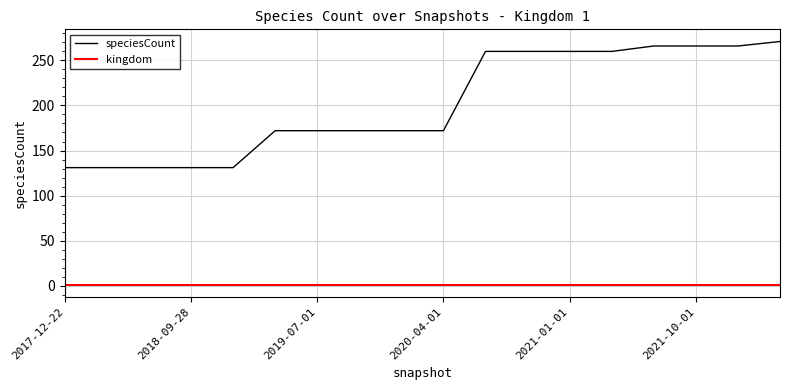

Which series has the widest spread of values?

speciesCount